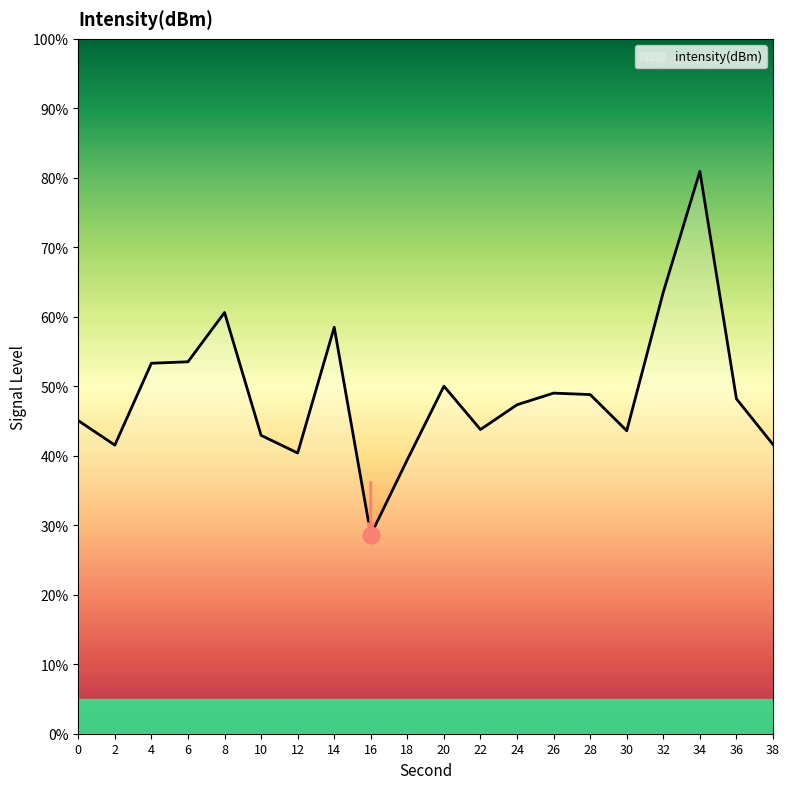

At which category does the data reach its first local valley?

2